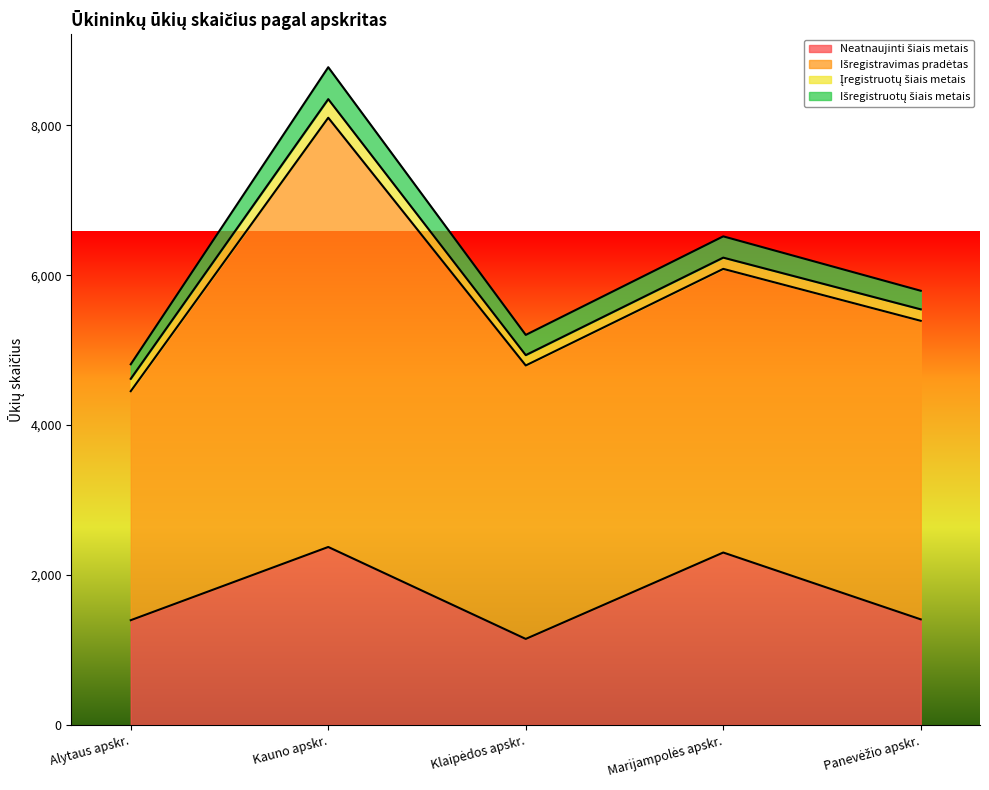

In Išregistruotų šiais metais, how many points are higher than both neighbors (excluding endpoints)?

2